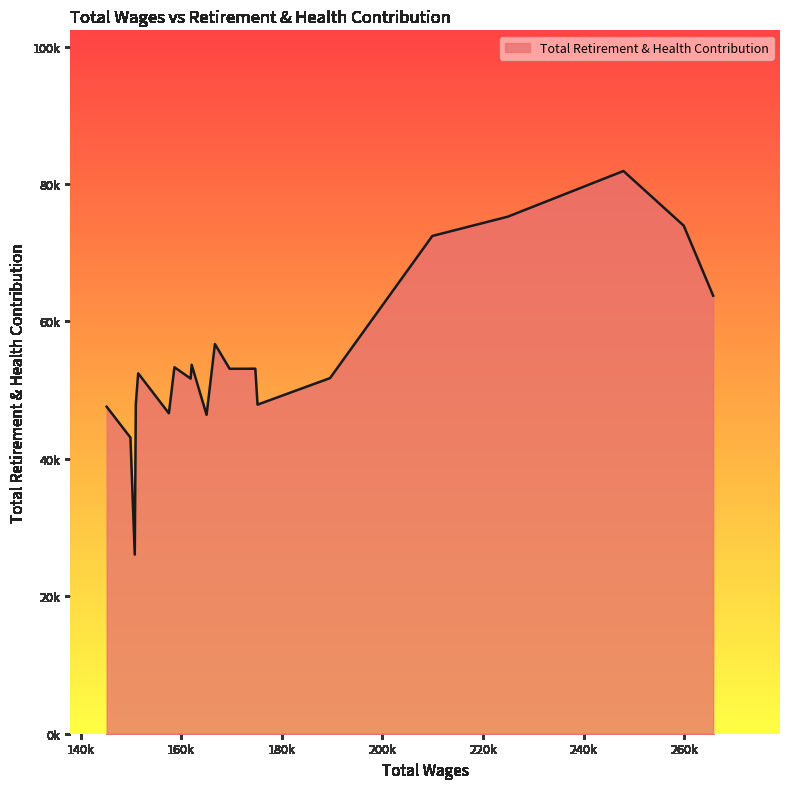

Is this an area chart (filled region under the line)?

Yes